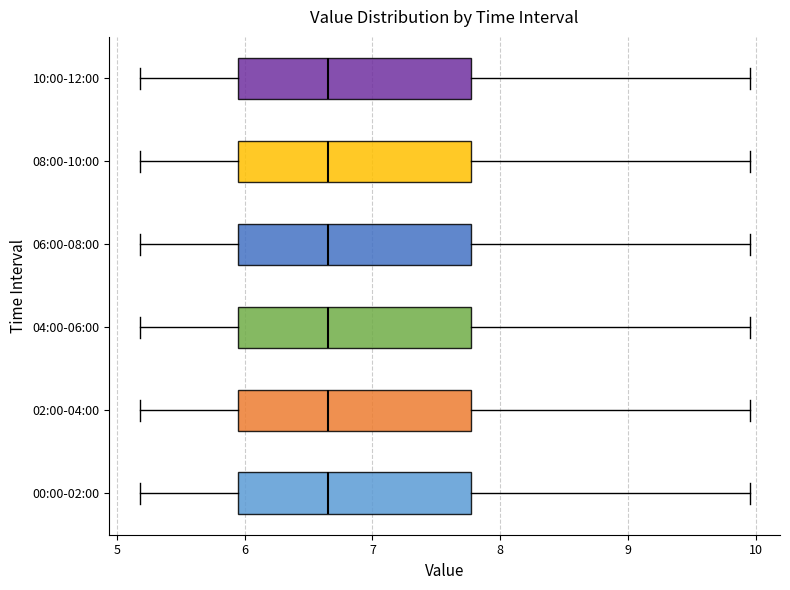

Where does the left whisker of the box for 00:00-02:00 end on the x-axis? The values are not printed on the chart, so give them approximately, as read against the axis.

5.2